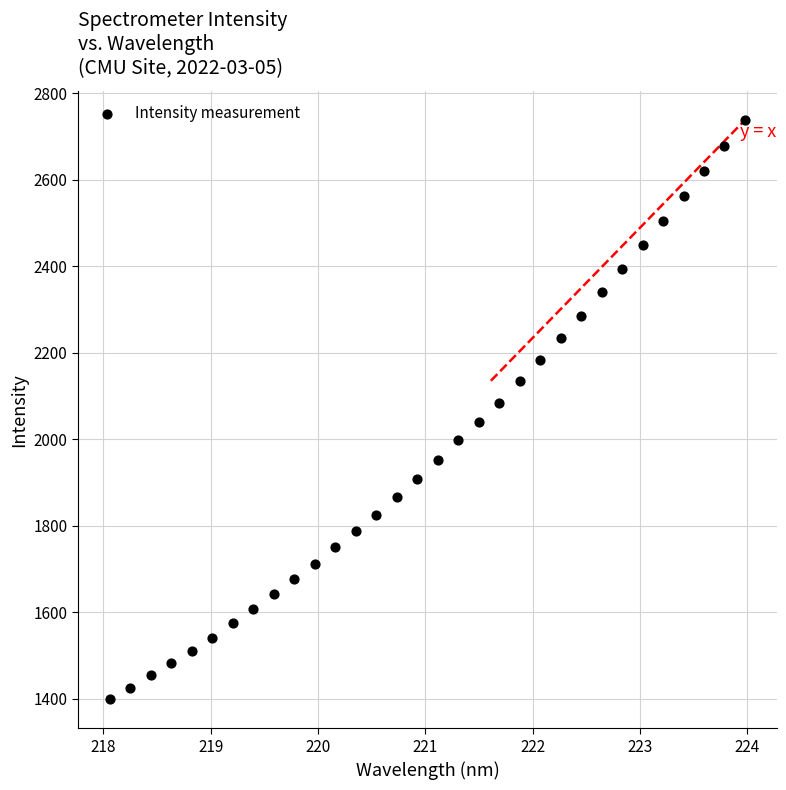

What is the range of Y values (max minus min)?

1340.2